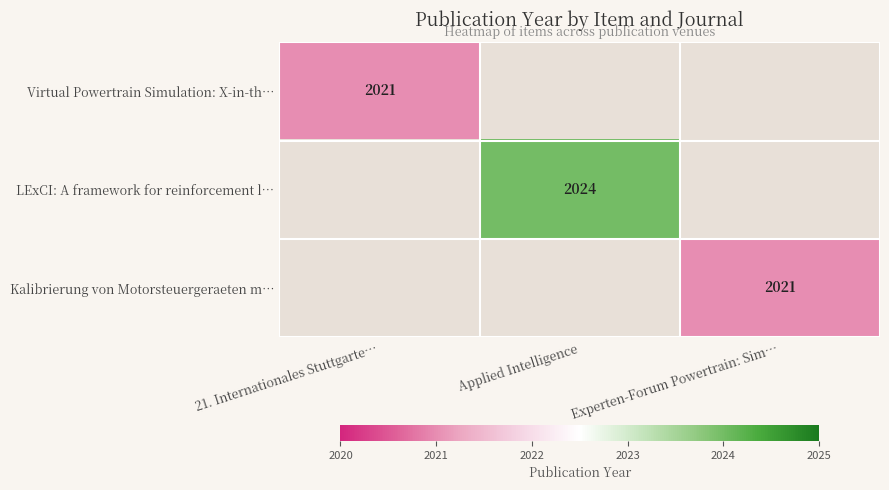

The value of Kalibrierung von Motorsteuergeraeten m… at Experten-Forum Powertrain: Sim… is 3265. True or false?

False